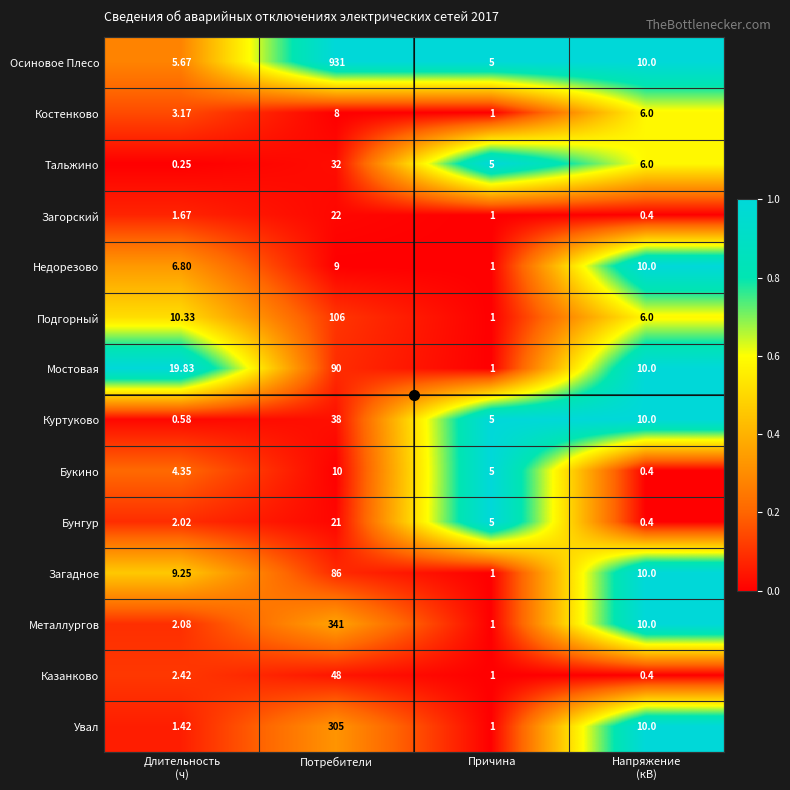

Which label corresponds to the largest value in the chart?

Потребители